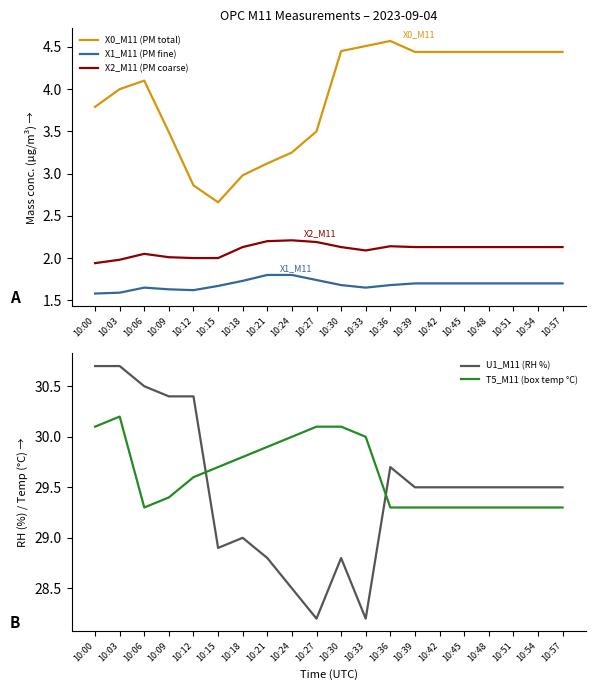

Which series has the largest total across all categories?

T5_M11 (box temp °C)